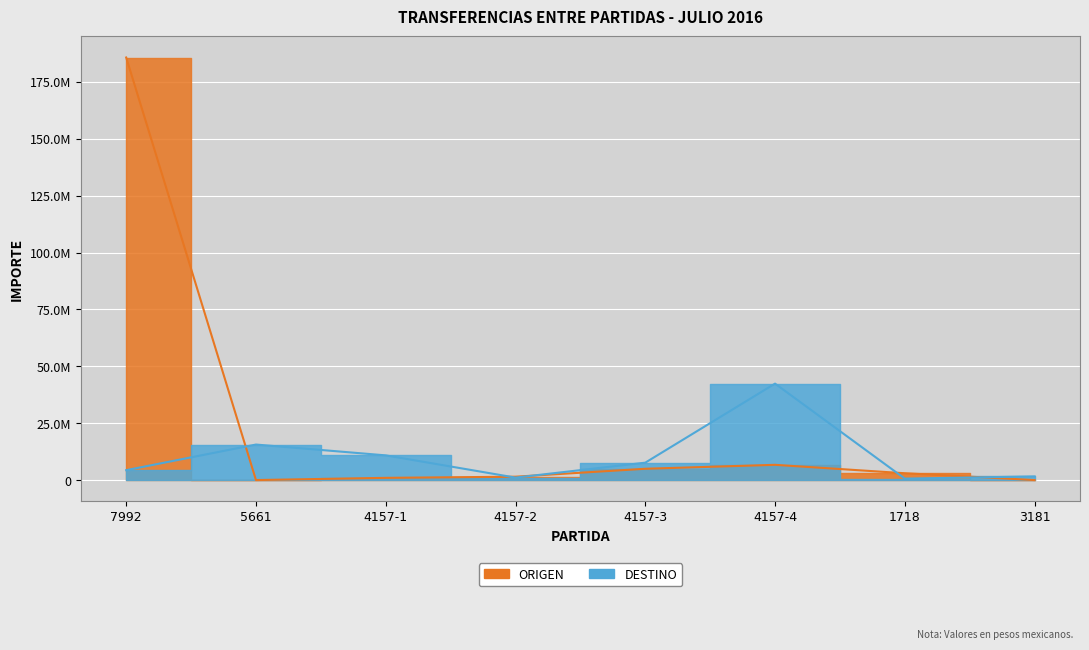

At which label does DESTINO reach its minimum?

1718